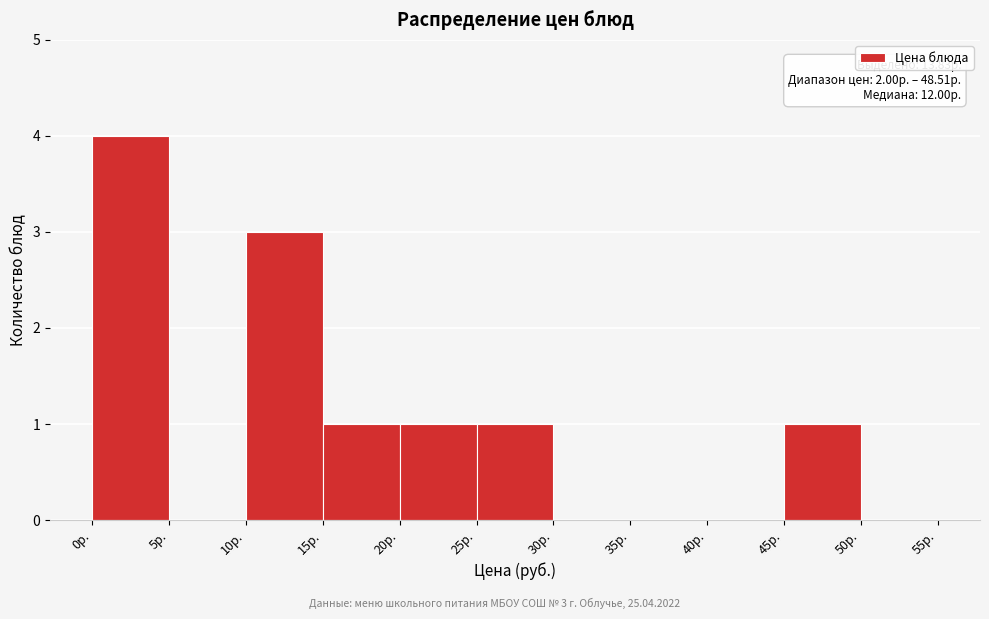

Over which range of the x-axis is the bar tallest?

0 to 5